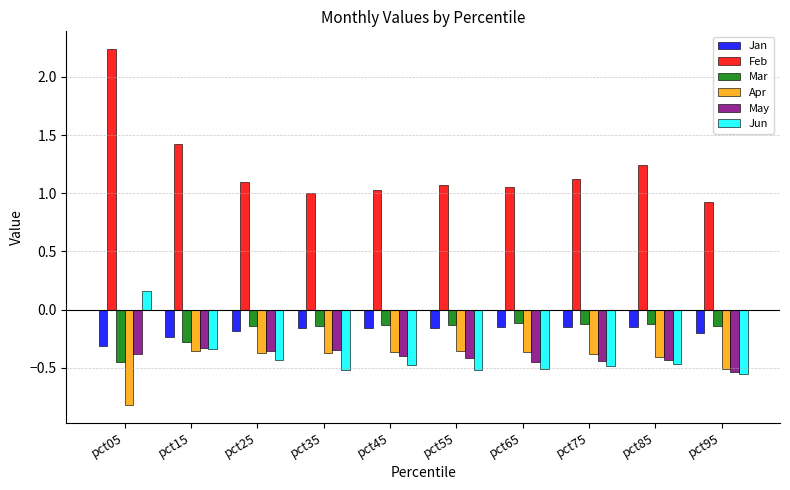

What is the smallest value displayed?

-0.8